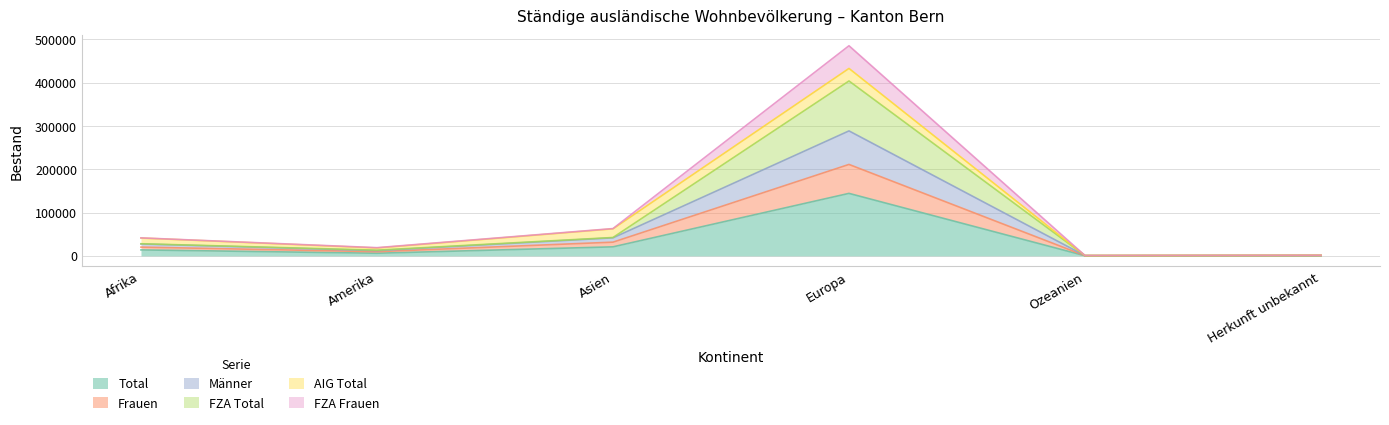

True or false: FZA Frauen and FZA Total cross at least once.

False